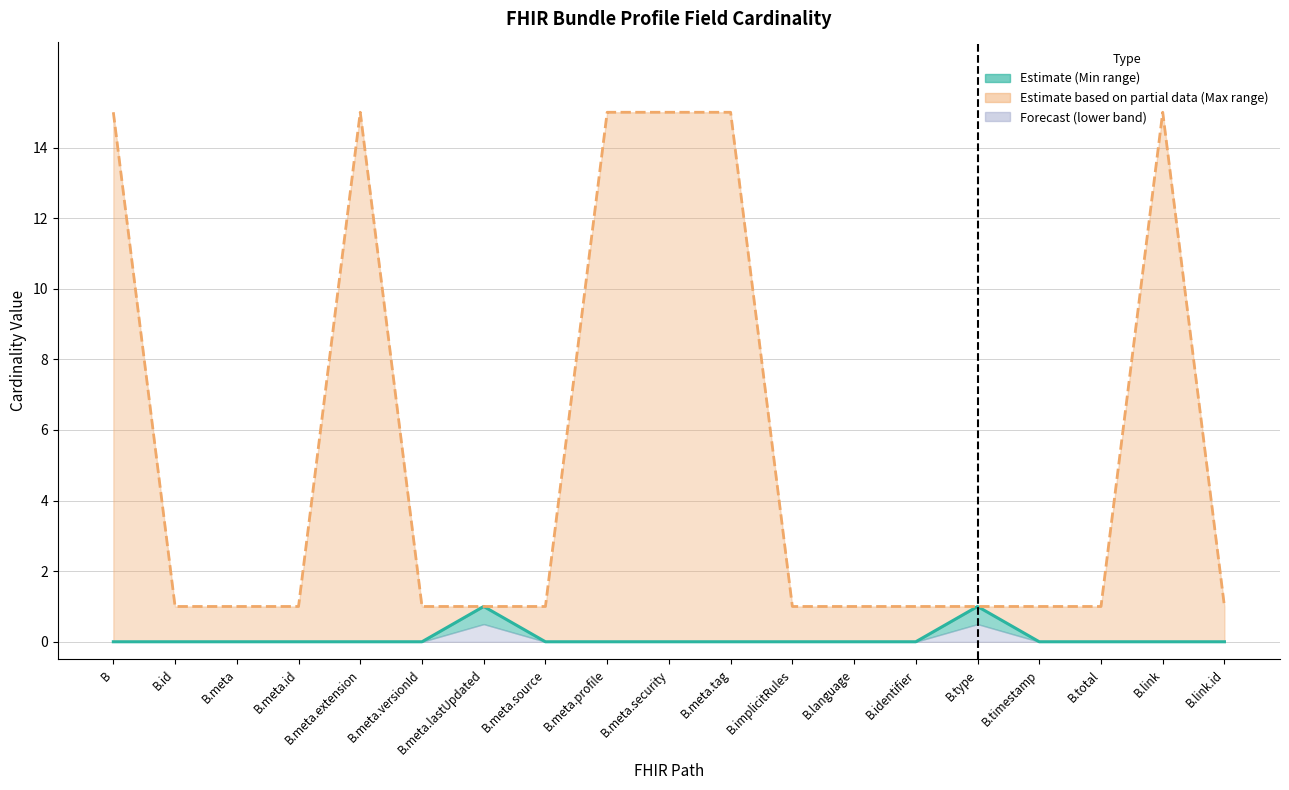

What is the label of the 11th point from the right?

B.meta.profile